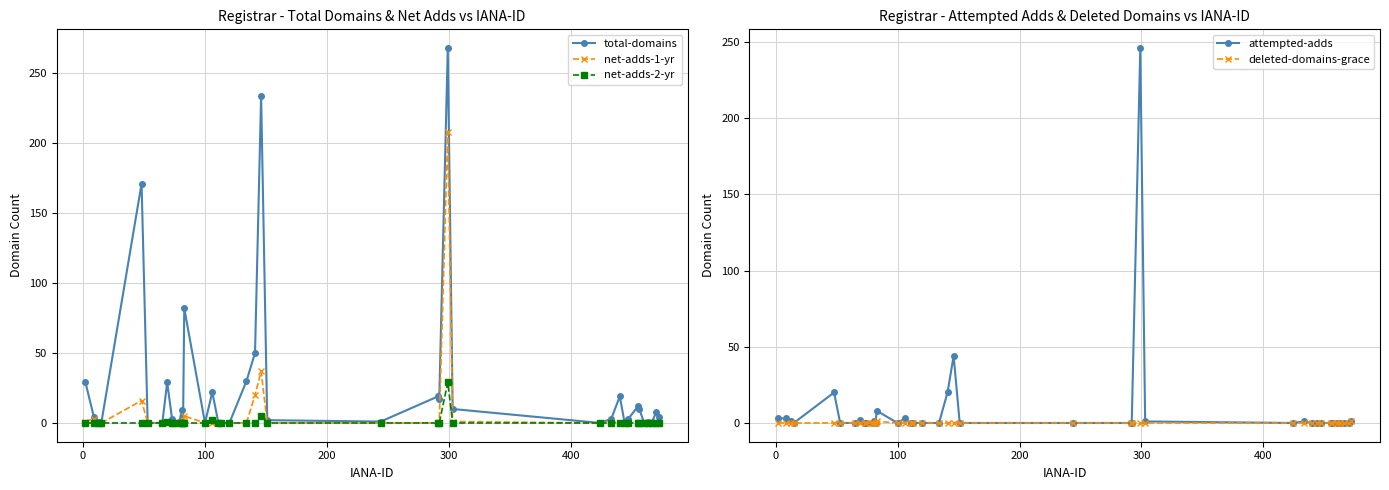

True or false: net-adds-1-yr has more than 1 points higher than both neighbors.

True